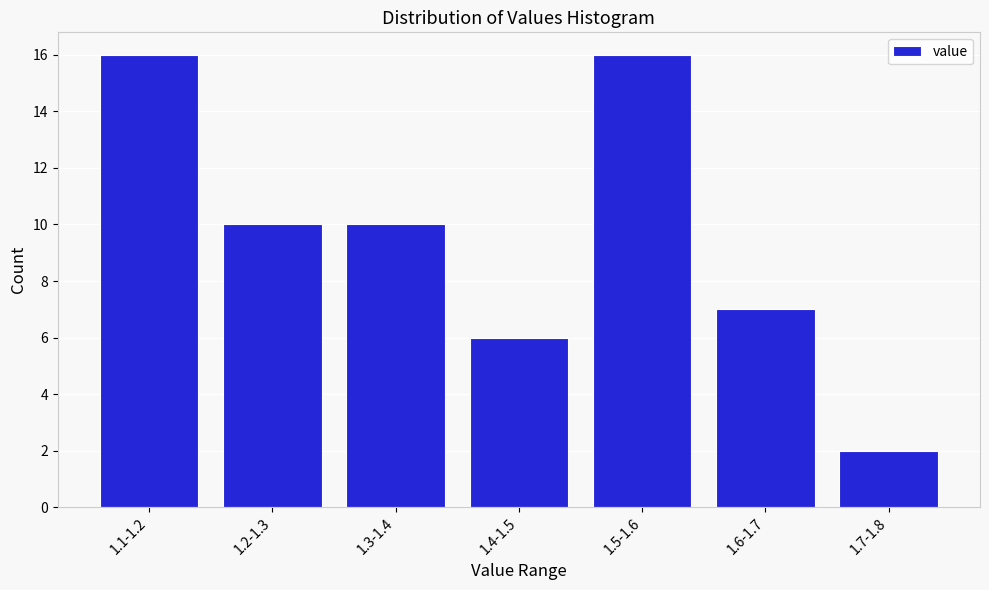

Reading left to right, extract all data points from this chart.

16	10	10	6	16	7	2